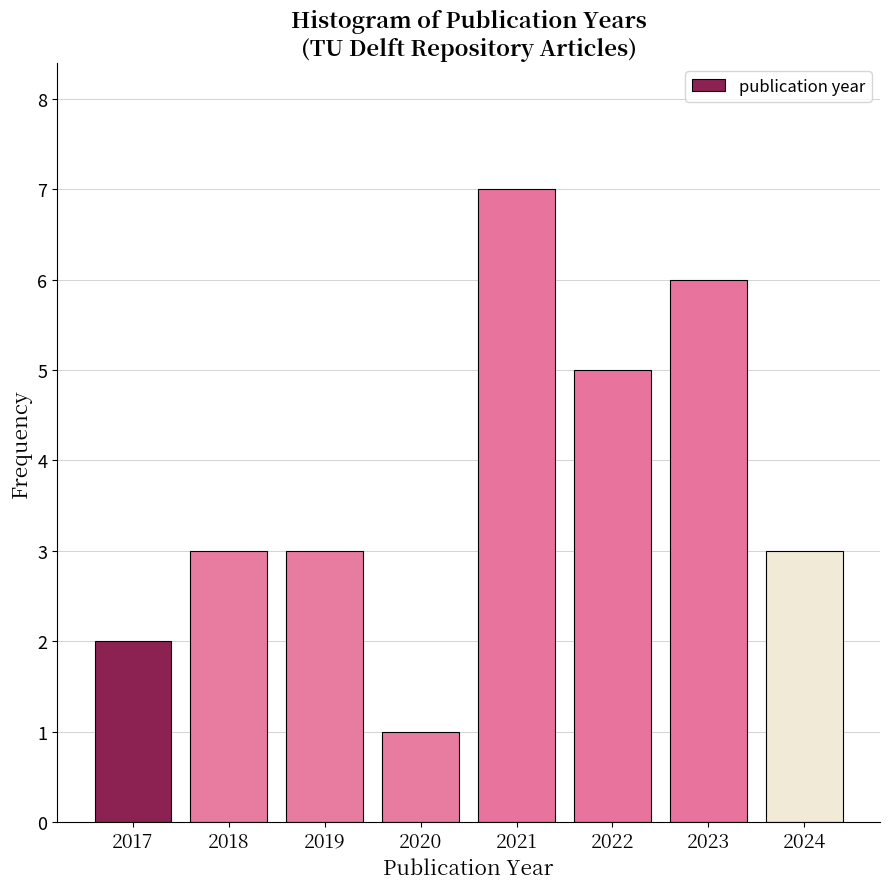

Reading left to right, what are all the values shown in this chart?

2017=2	2018=3	2019=3	2020=1	2021=7	2022=5	2023=6	2024=3